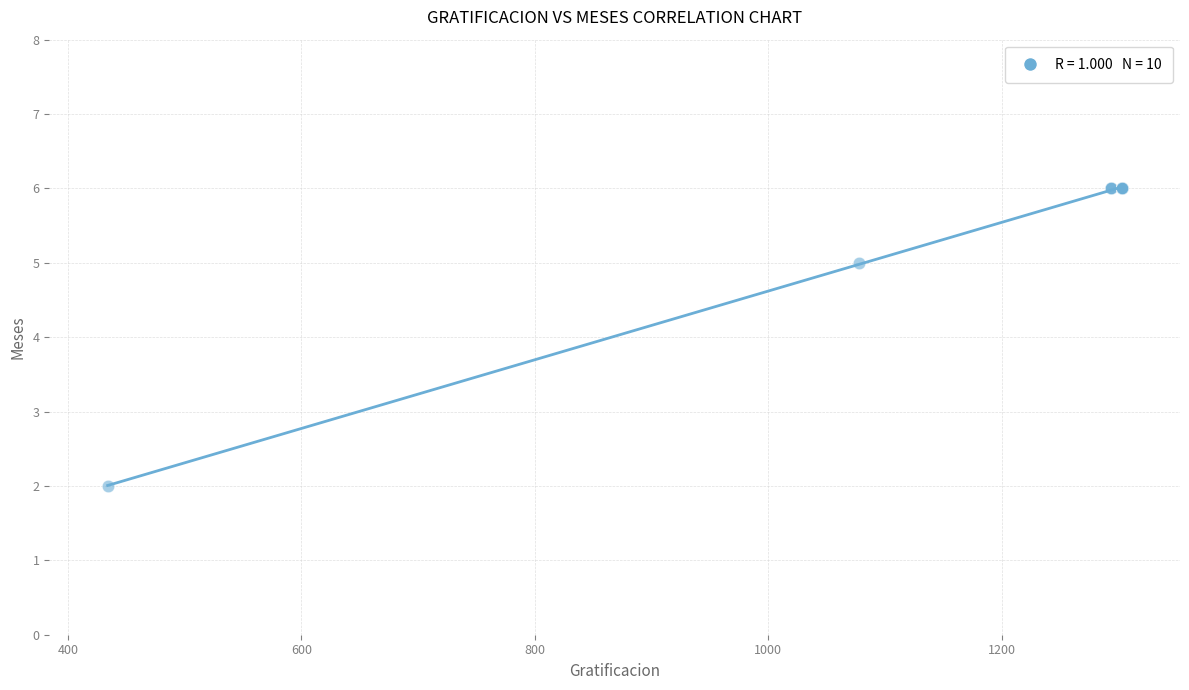

What Y value in the scatter plot is closest to 4?

5